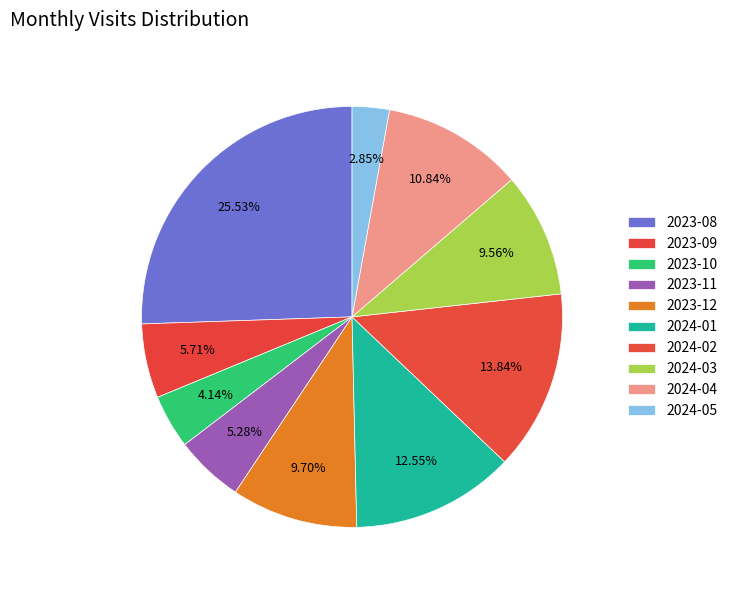

Does 2023-12 account for over 50% of the chart?

No